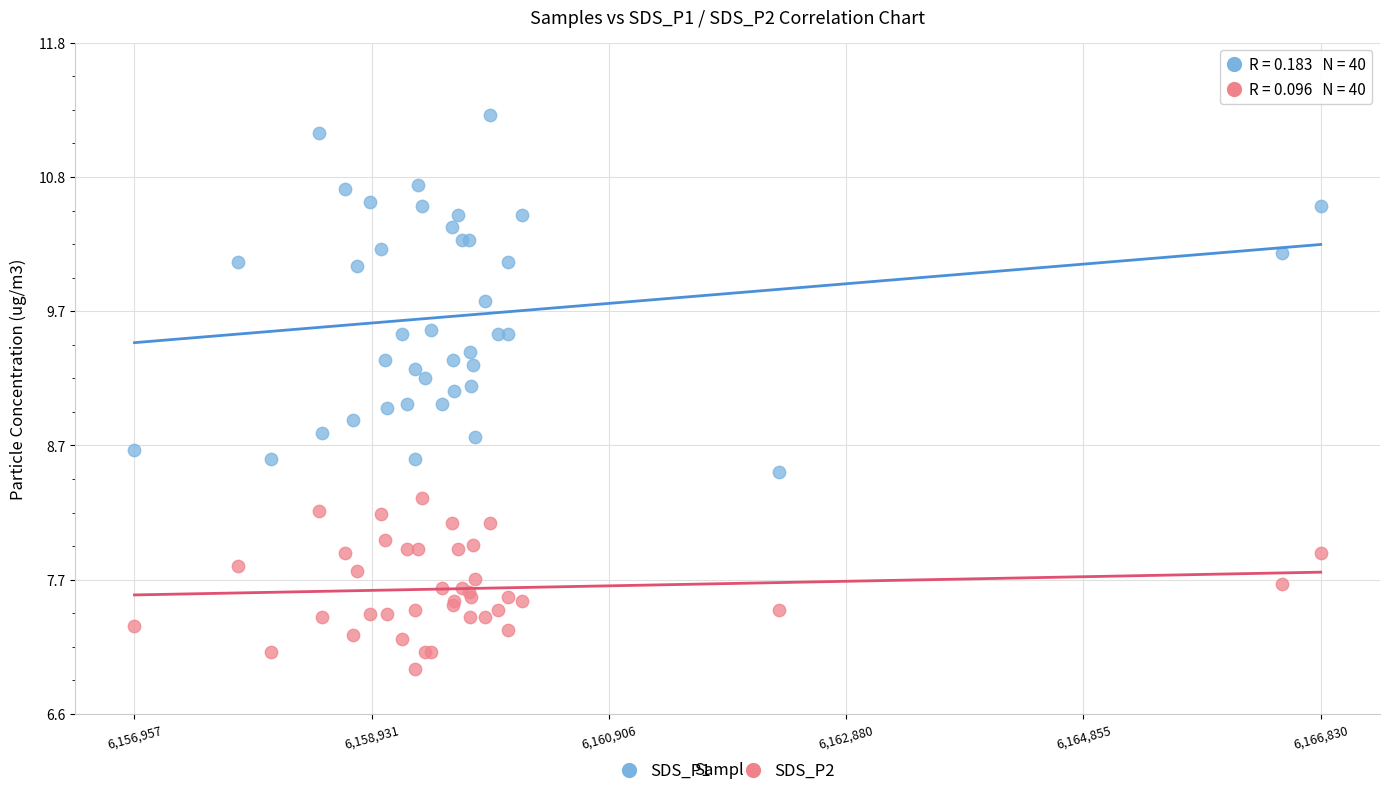

Which series reaches the maximum Y coordinate?

SDS_P1